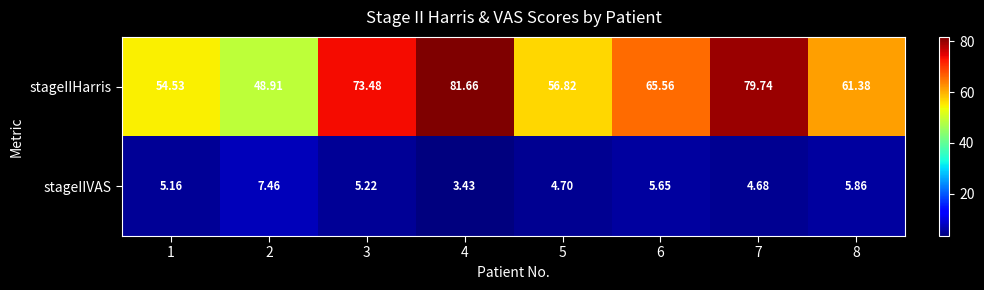

Which series has the largest range (max minus min)?

stageIIHarris